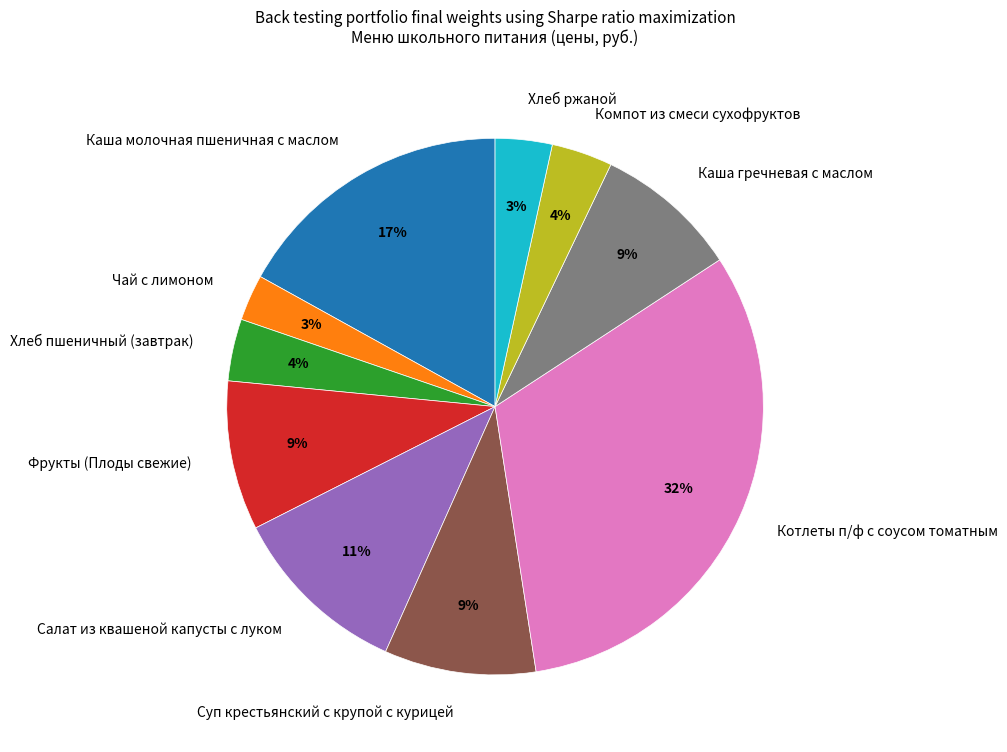

Does any single category account for the majority?

No